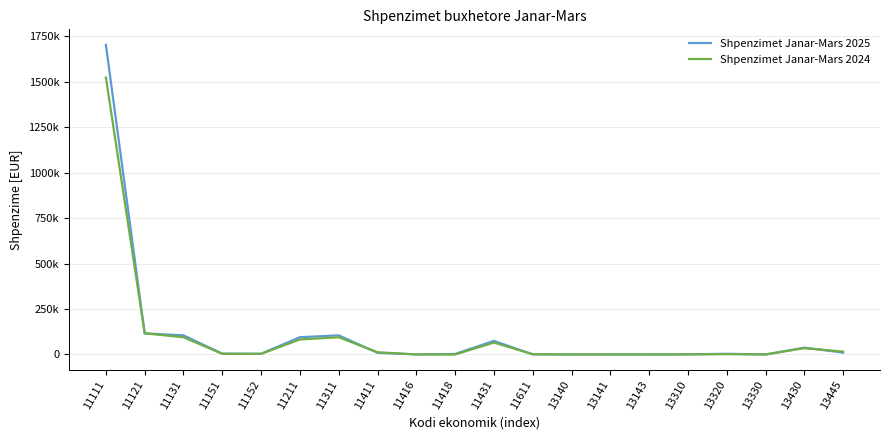

What are all the series names shown in the legend?

Shpenzimet Janar-Mars 2025, Shpenzimet Janar-Mars 2024